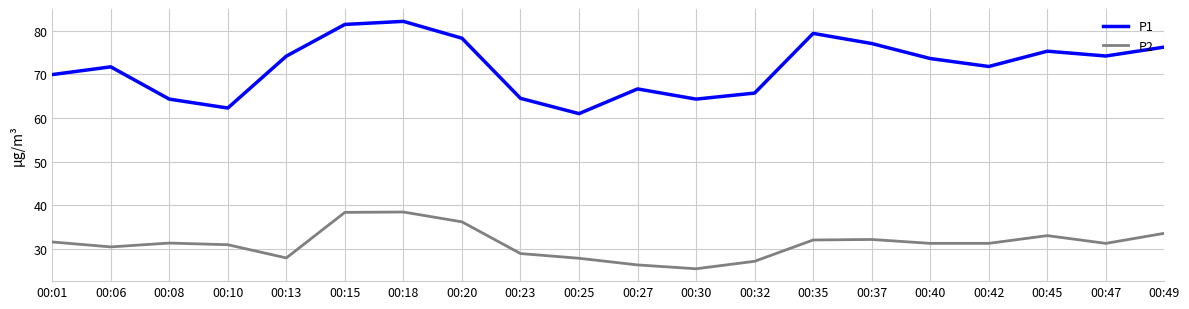

True or false: P1 and P2 intersect in this chart.

False